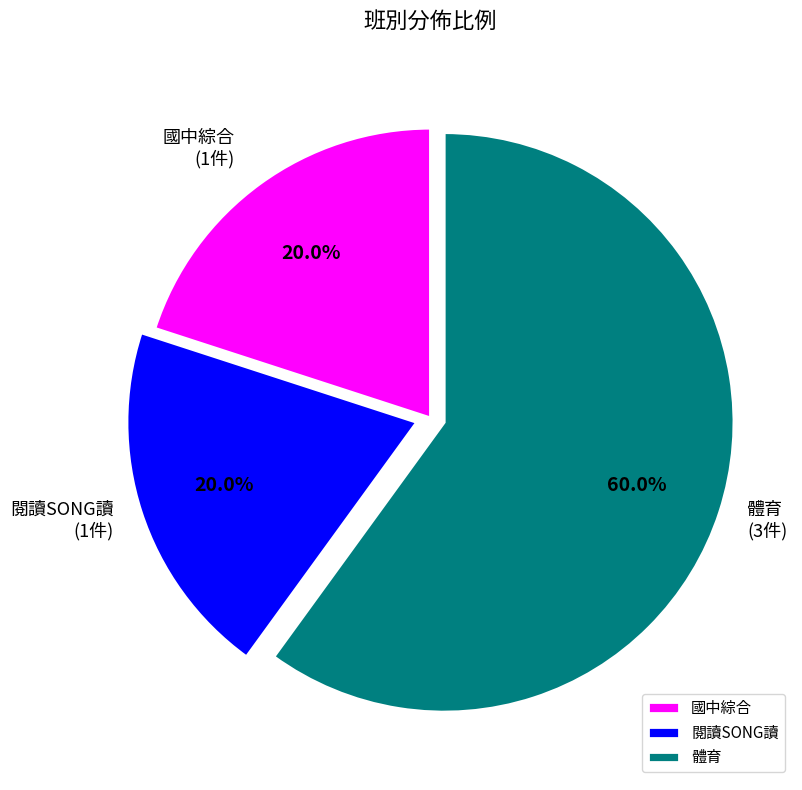

Combined, what portion of the pie is 體育 and 國中綜合?

80.0%